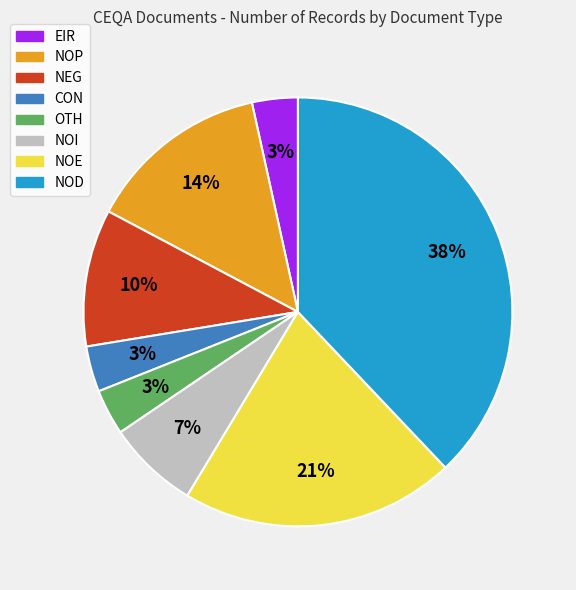

What is the largest slice in the pie chart?

NOD